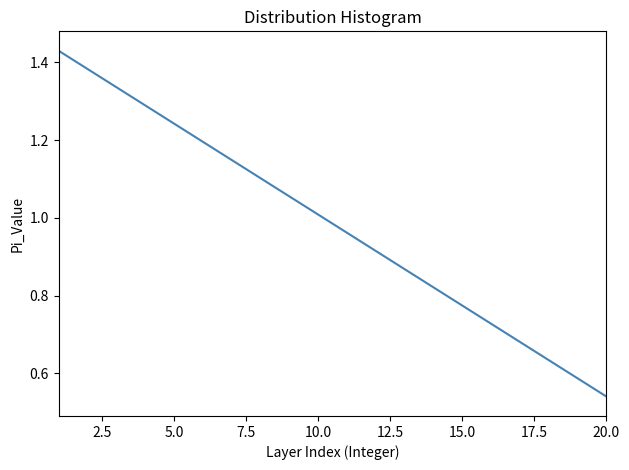

Does the chart have visible grid lines?

No